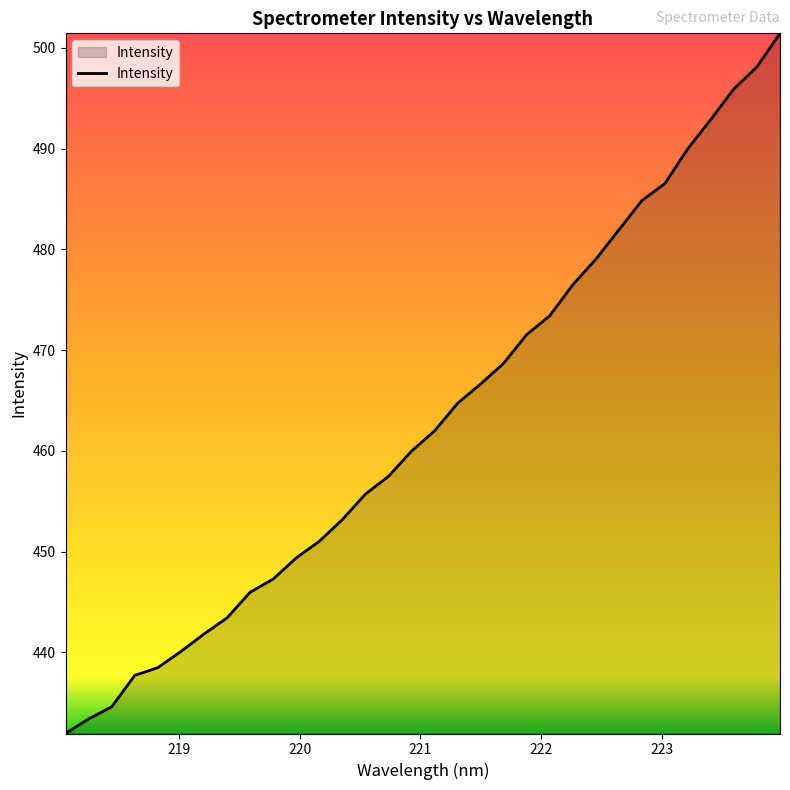

What is the maximum value shown in the chart?

501.4